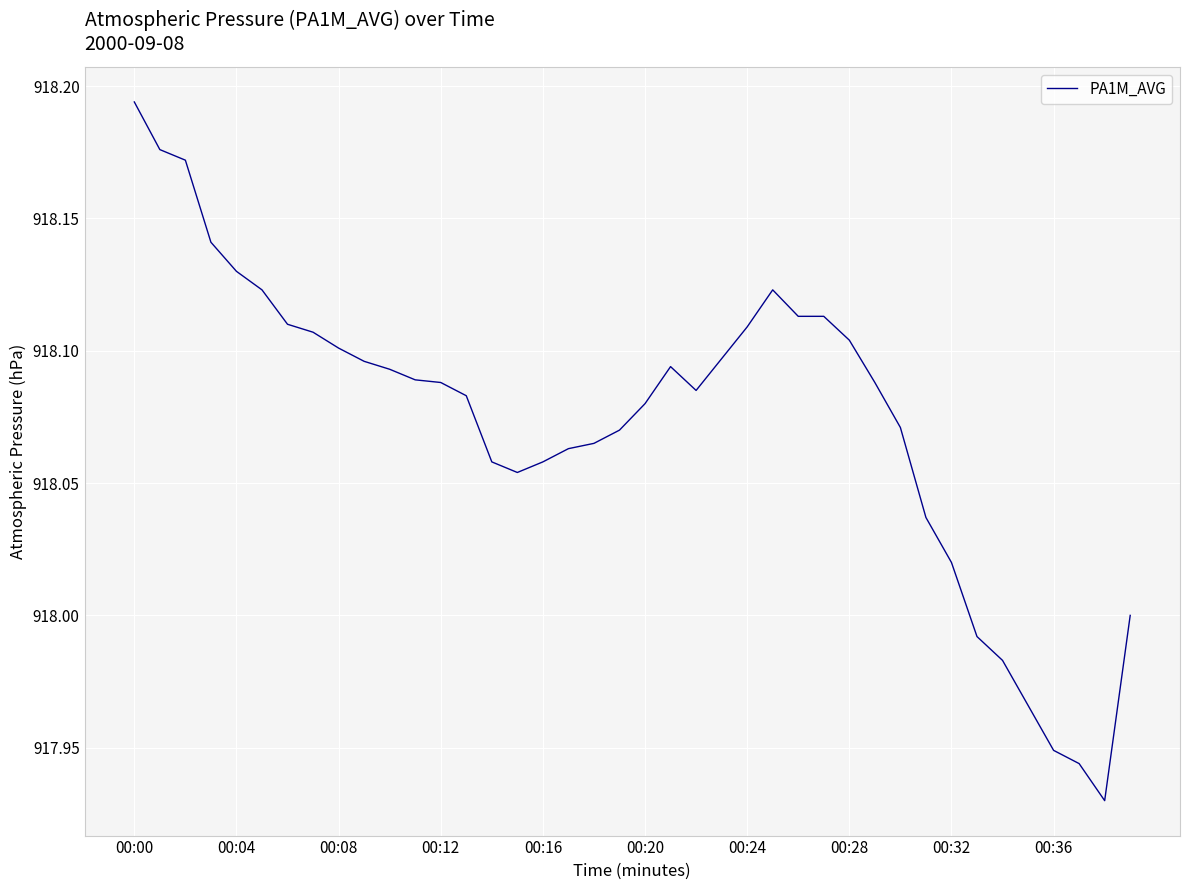

What is the difference between the second highest and minimum values?

0.2